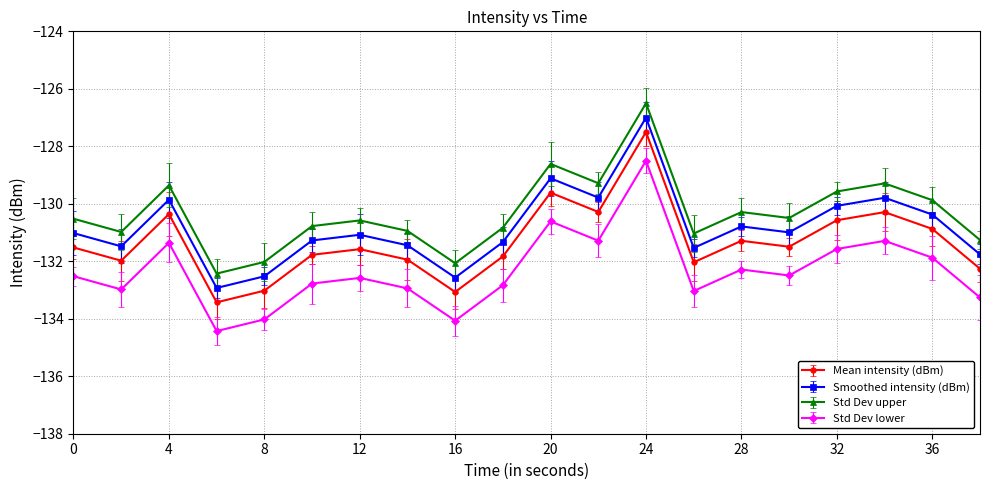

Where is Std Dev lower nearest to the value -131?

22